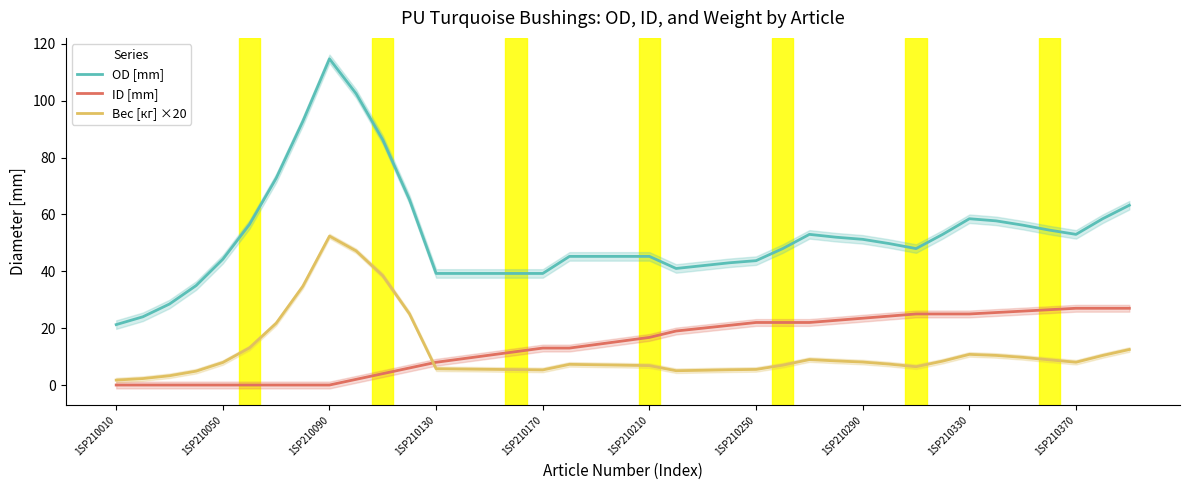

How many lines are shown in the chart?

3